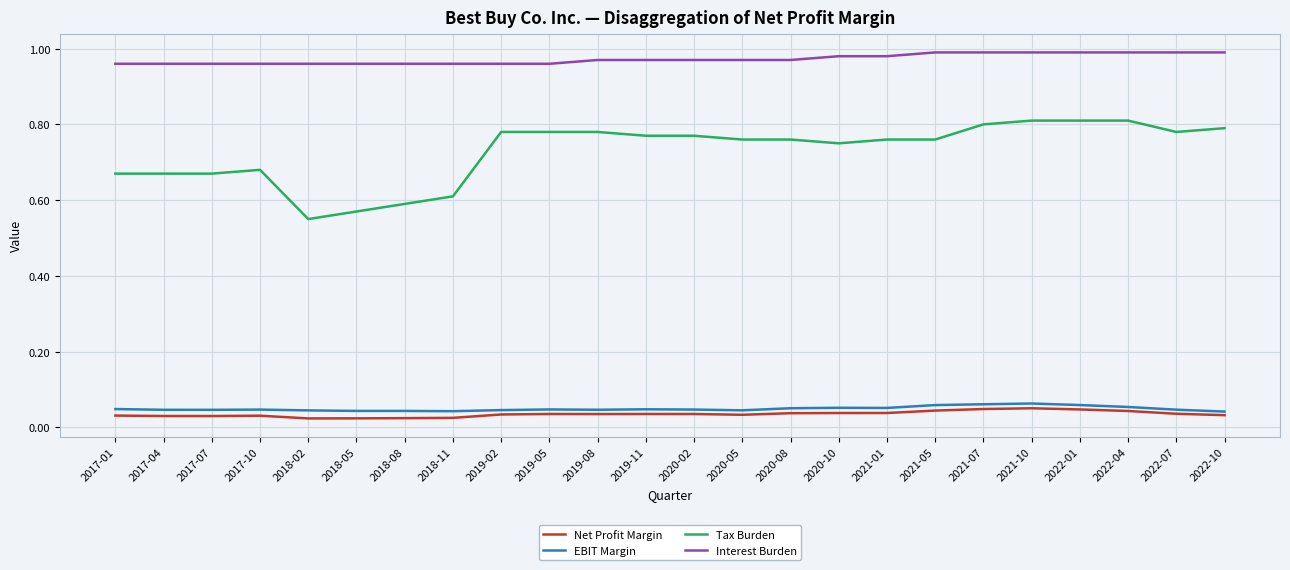

The value of Interest Burden at 2018-05 is 0.3. True or false?

False